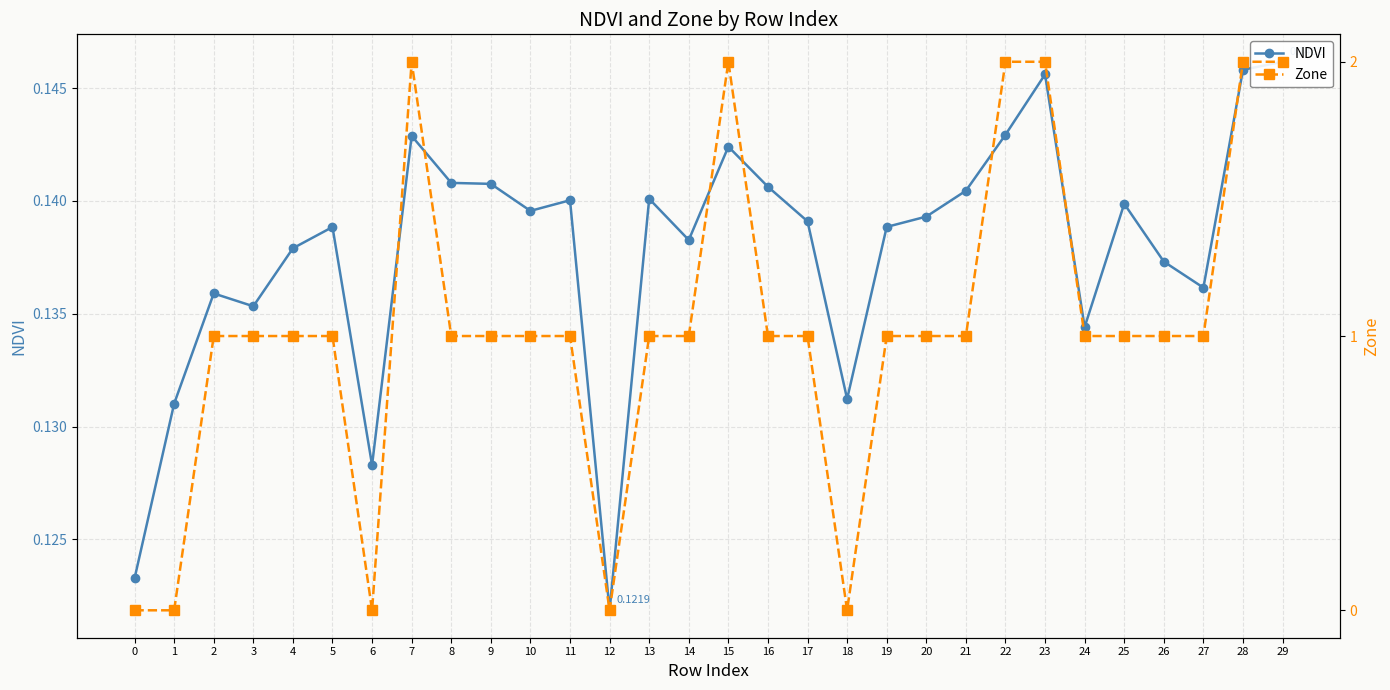

Count the NDVI values in the range 0 to 1.

30